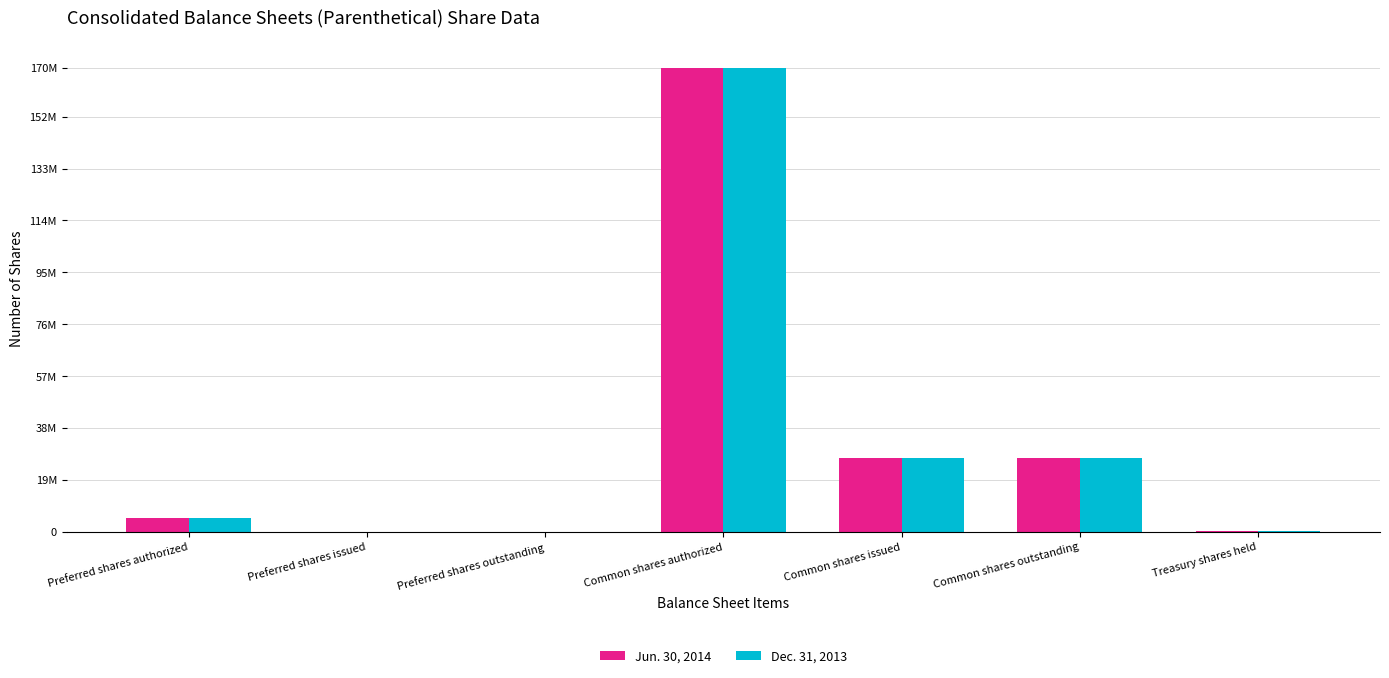

Are the bars horizontal?

No